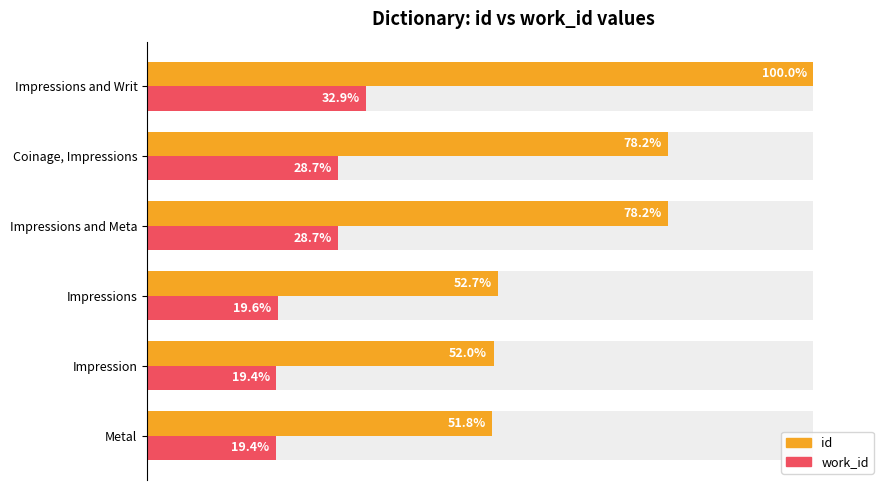

What is the difference between the highest and lowest values at Impressions and Writ?

67.1